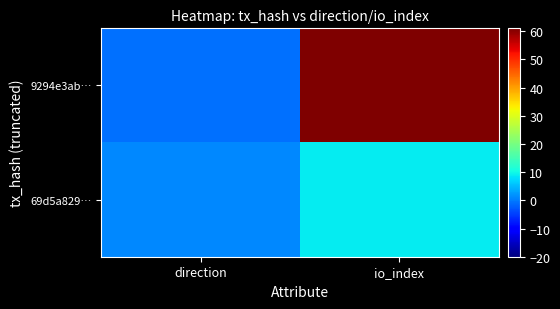

At how many categories does at least one series exceed 4?

1